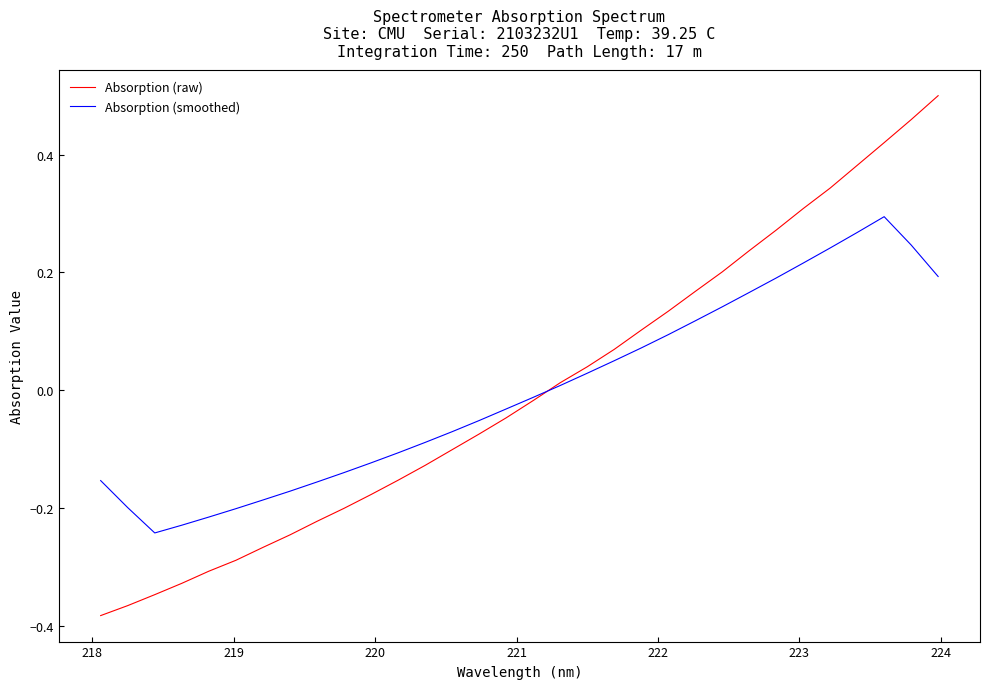

At how many categories does at least one series exceed 0?

15